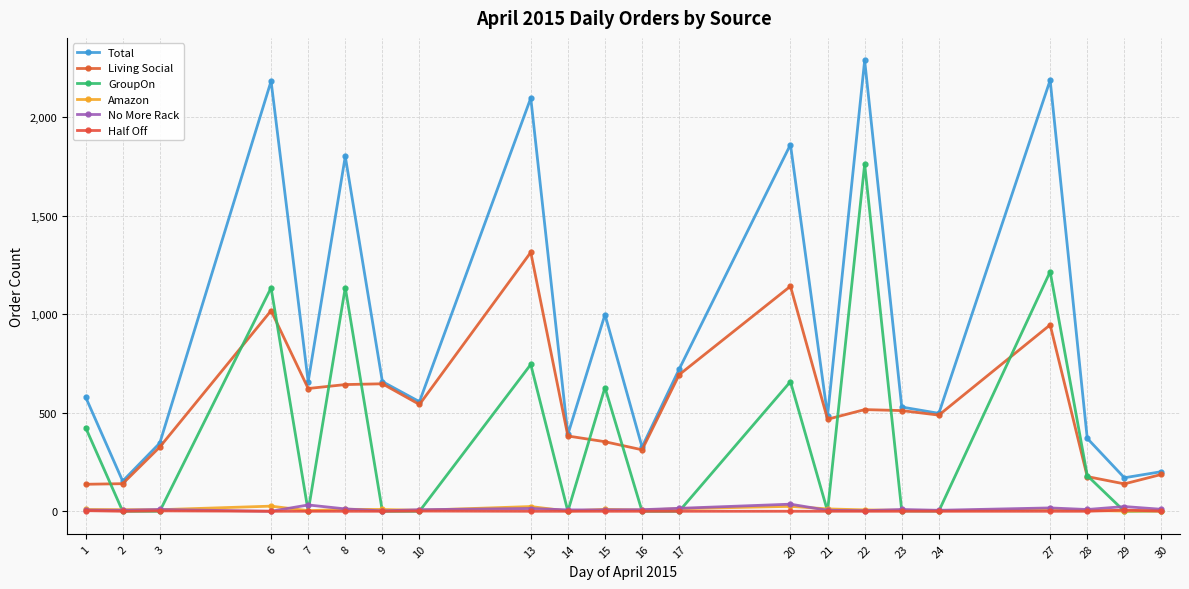

What is the average value of the Total series?

912